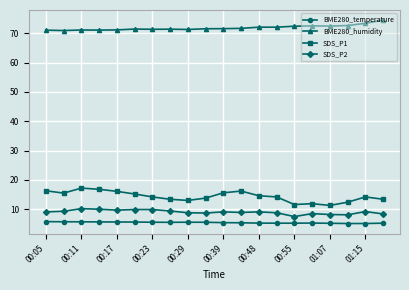

What are all the series names shown in the legend?

BME280_temperature, BME280_humidity, SDS_P1, SDS_P2